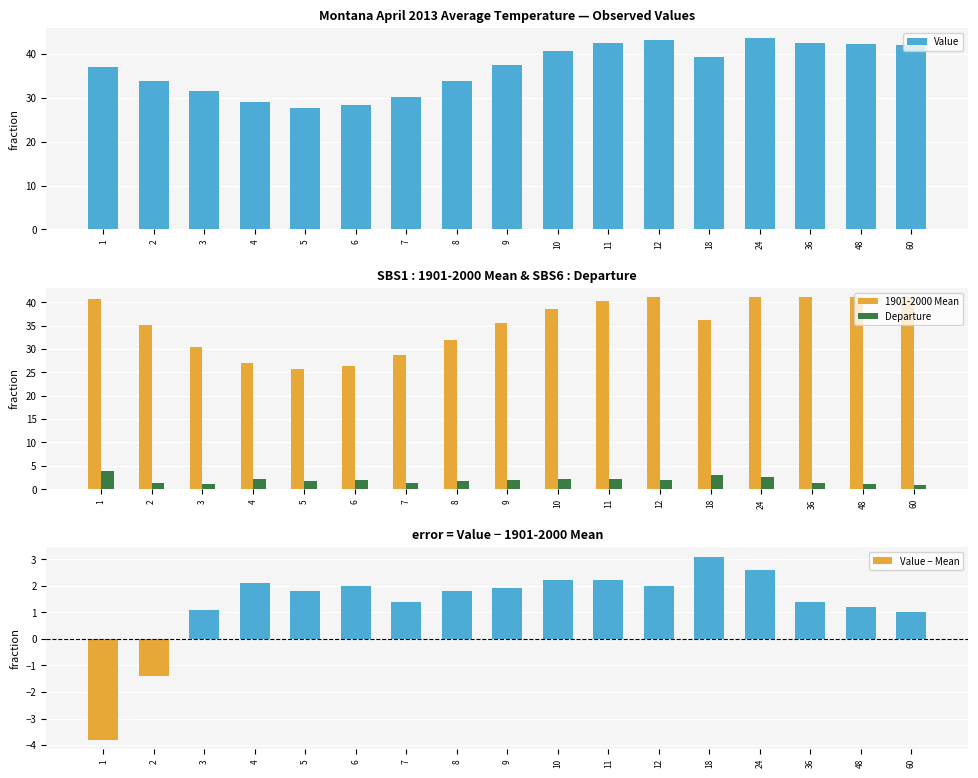

The Value series shows 33.7 at 8. True or false?

True